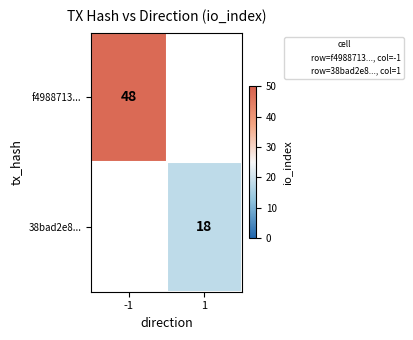

What is the total value across all series at 1?

18